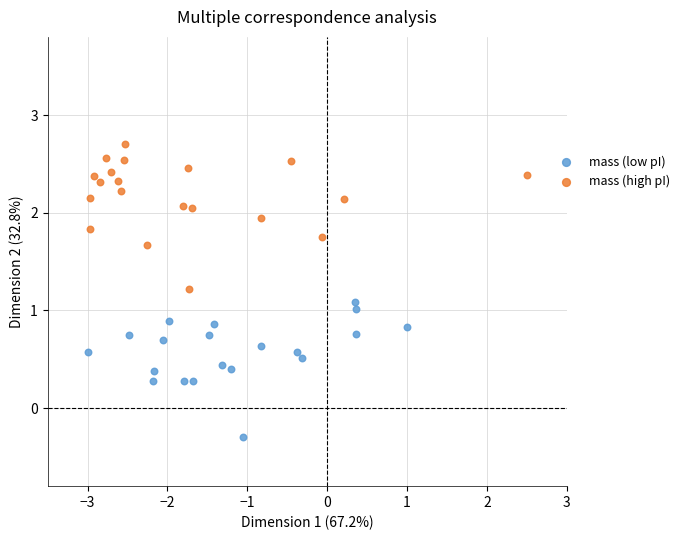

Which series reaches the minimum Y coordinate?

mass (low pI)